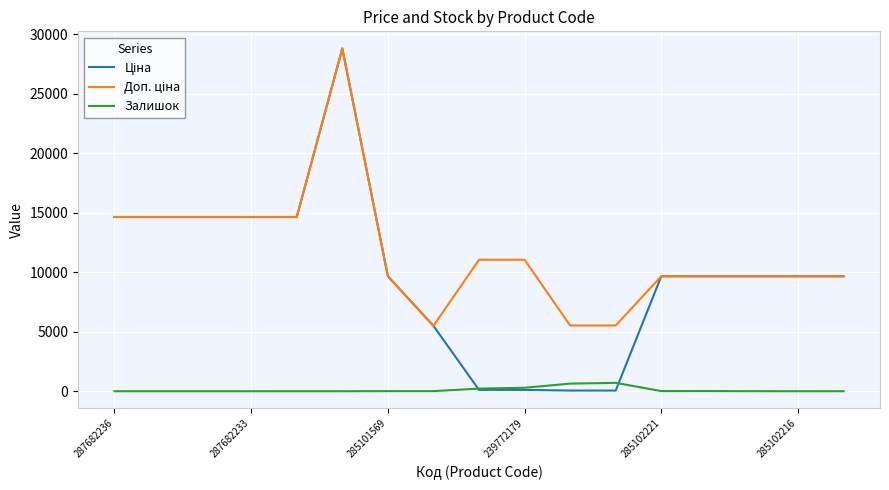

How many lines are shown in the chart?

3